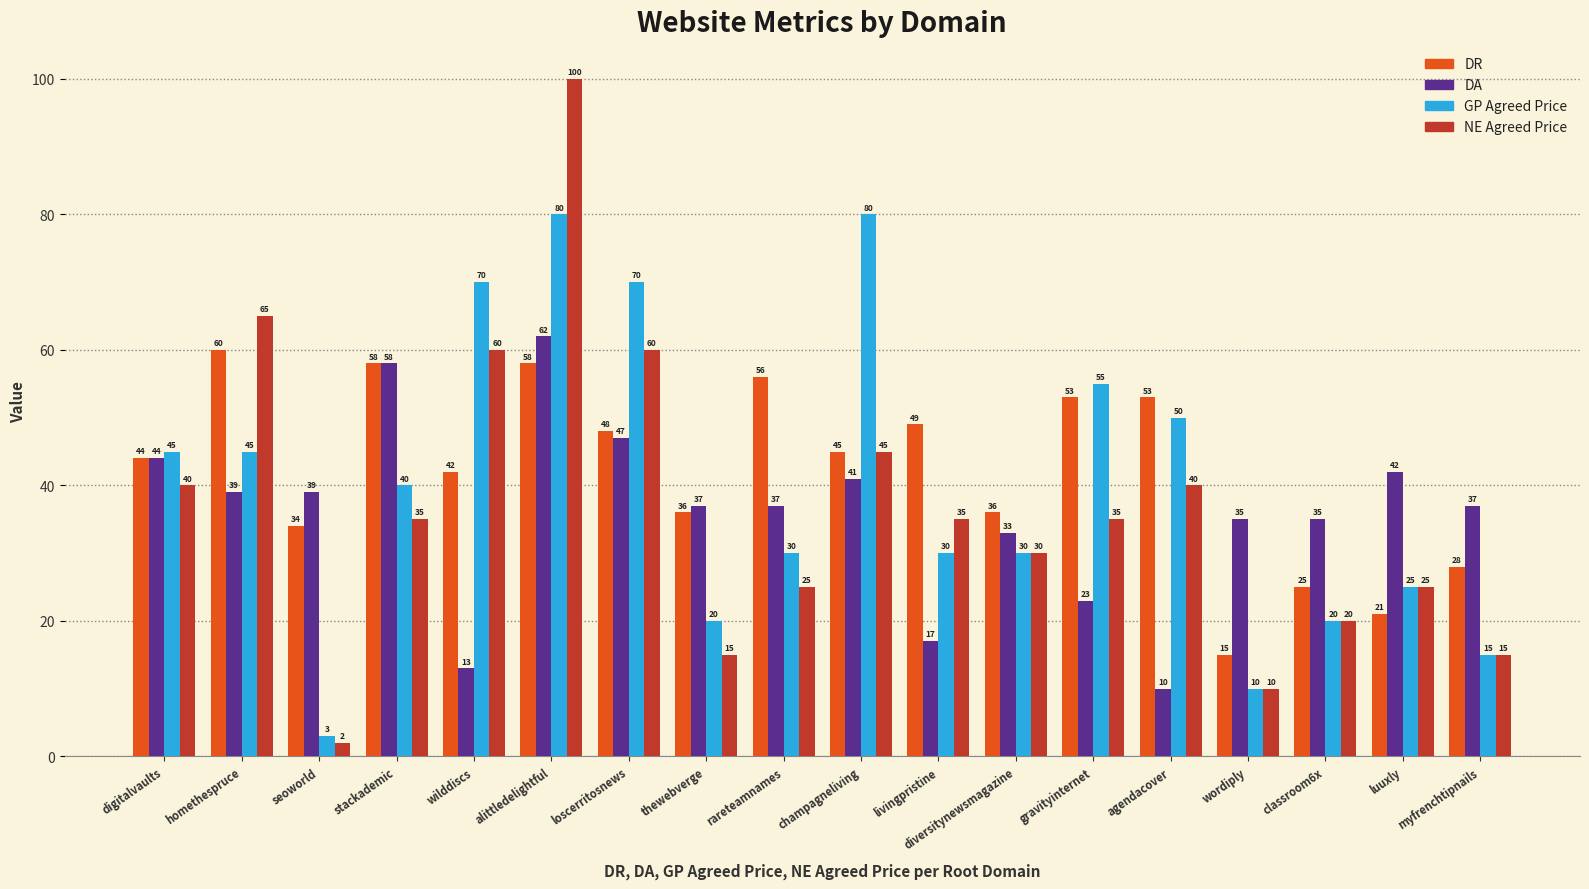

Reading right to left, transcribe all the data shown in this chart.

DR: myfrenchtipnails=28	luuxly=21	classroom6x=25	wordiply=15	agendacover=53	gravityinternet=53	diversitynewsmagazine=36	livingpristine=49	champagneliving=45	rareteamnames=56	thewebverge=36	loscerritosnews=48	alittledelightful=58	wilddiscs=42	stackademic=58	seoworld=34	homethespruce=60	digitalvaults=44
DA: myfrenchtipnails=37	luuxly=42	classroom6x=35	wordiply=35	agendacover=10	gravityinternet=23	diversitynewsmagazine=33	livingpristine=17	champagneliving=41	rareteamnames=37	thewebverge=37	loscerritosnews=47	alittledelightful=62	wilddiscs=13	stackademic=58	seoworld=39	homethespruce=39	digitalvaults=44
GP Agreed Price: myfrenchtipnails=15	luuxly=25	classroom6x=20	wordiply=10	agendacover=50	gravityinternet=55	diversitynewsmagazine=30	livingpristine=30	champagneliving=80	rareteamnames=30	thewebverge=20	loscerritosnews=70	alittledelightful=80	wilddiscs=70	stackademic=40	seoworld=3	homethespruce=45	digitalvaults=45
NE Agreed Price: myfrenchtipnails=15	luuxly=25	classroom6x=20	wordiply=10	agendacover=40	gravityinternet=35	diversitynewsmagazine=30	livingpristine=35	champagneliving=45	rareteamnames=25	thewebverge=15	loscerritosnews=60	alittledelightful=100	wilddiscs=60	stackademic=35	seoworld=2	homethespruce=65	digitalvaults=40